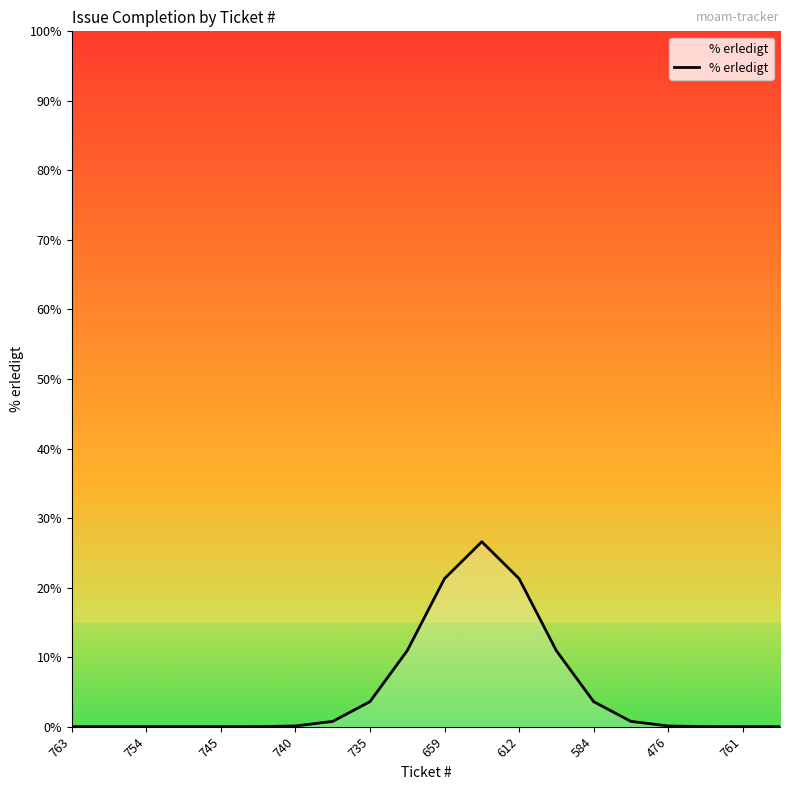

Does the chart display data point markers on the line(s)?

No